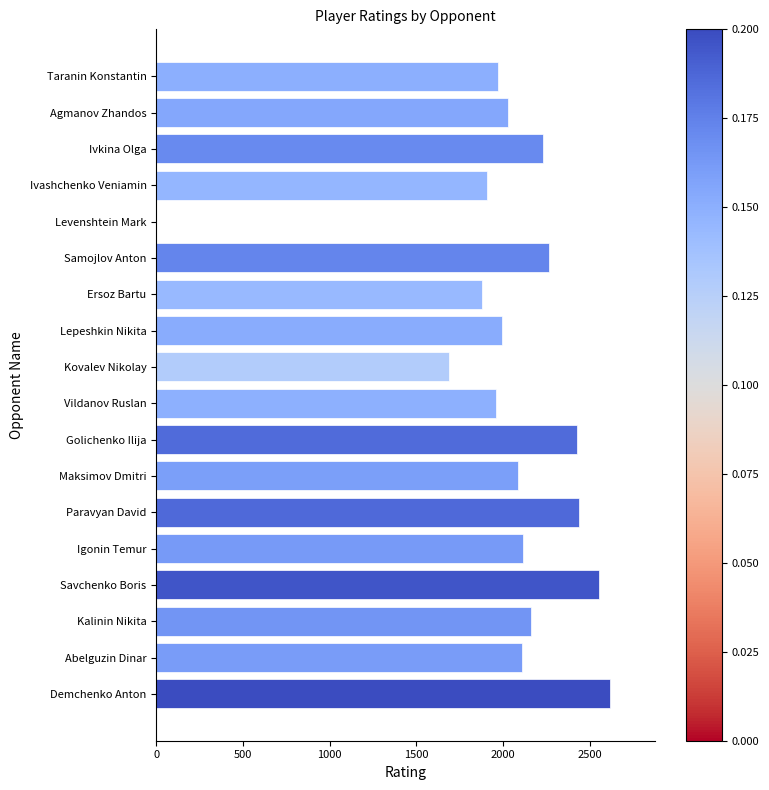

True or false: the data shows 1686 at Kovalev Nikolay.

True